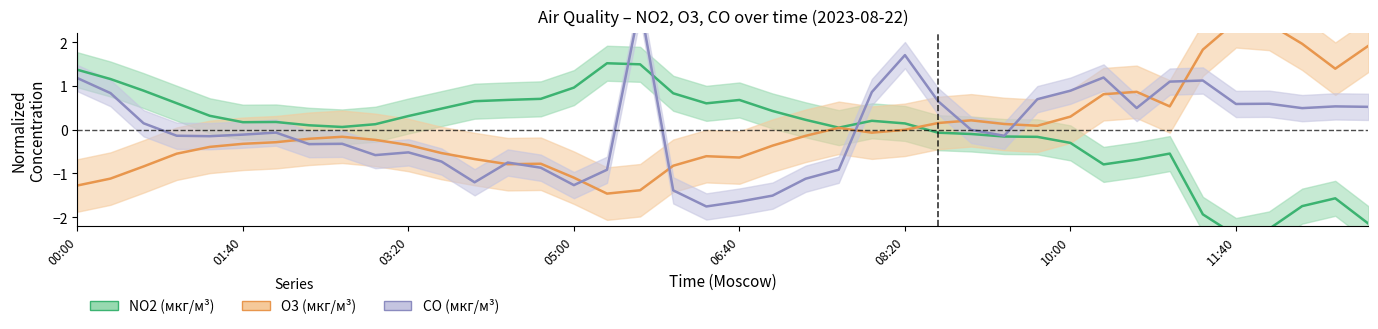

What is the minimum value for CO?

-1.8